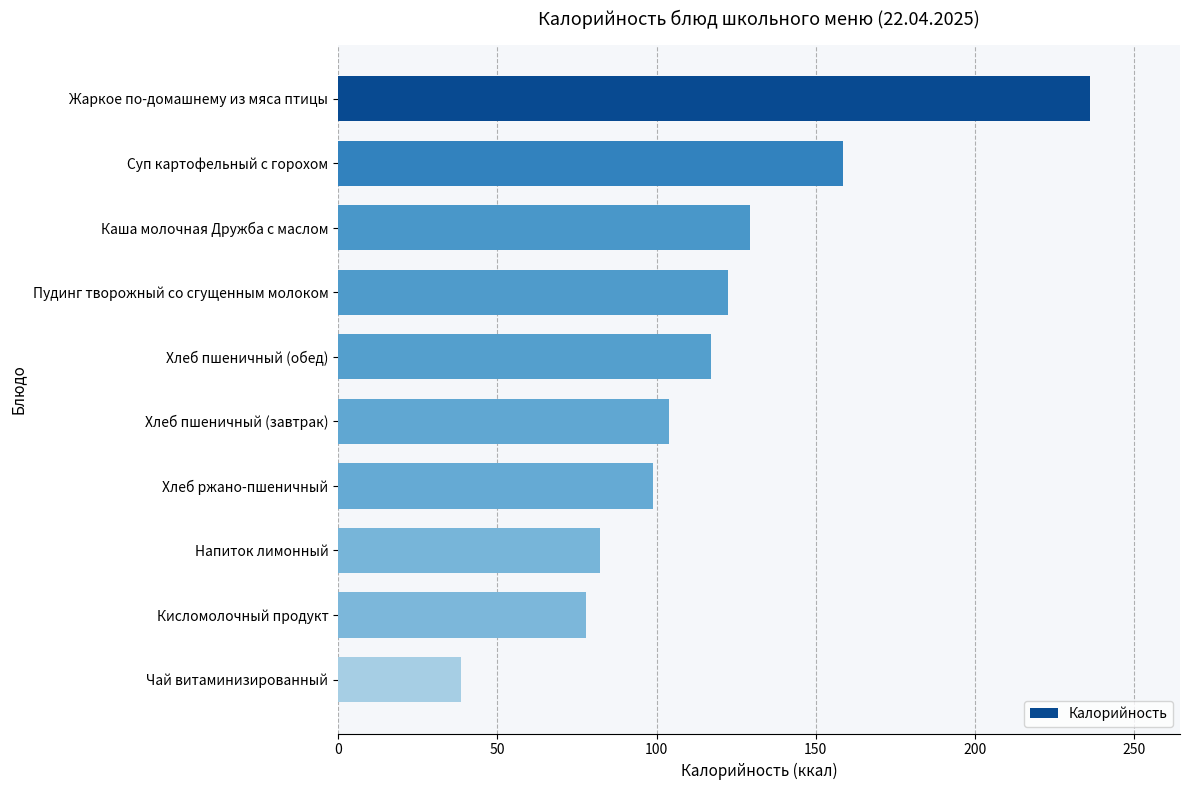

What is the value of the 6th bar from the top?

104.0